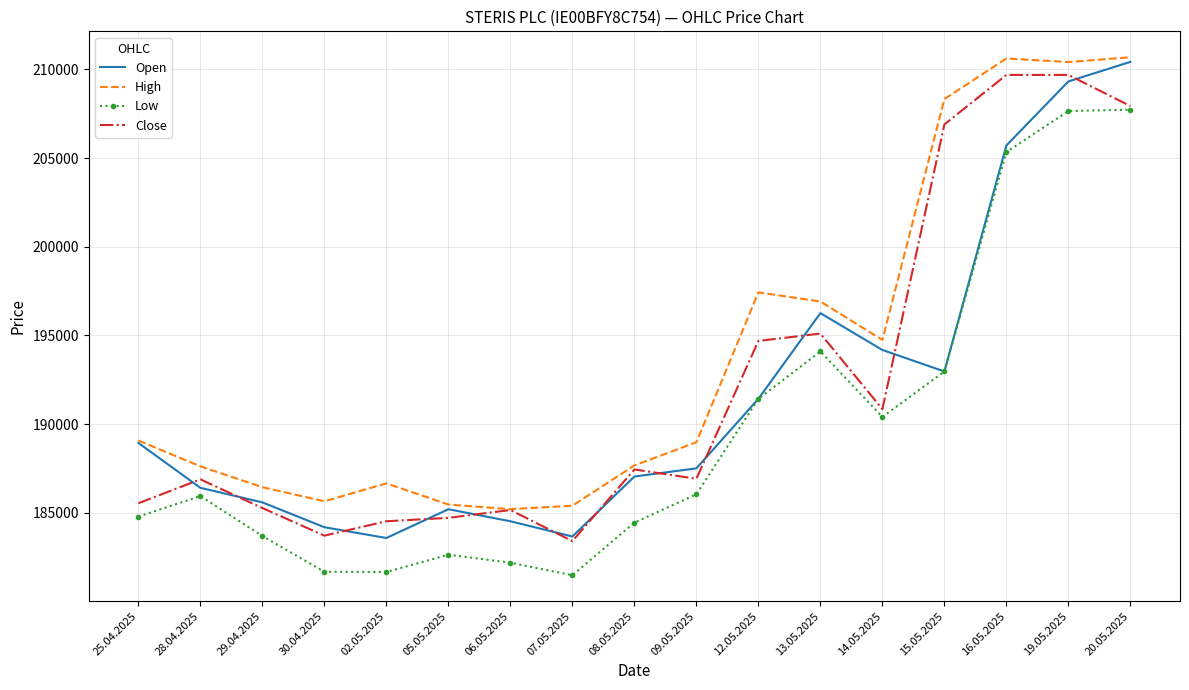

True or false: Low has more than 2 interior local peaks.

True